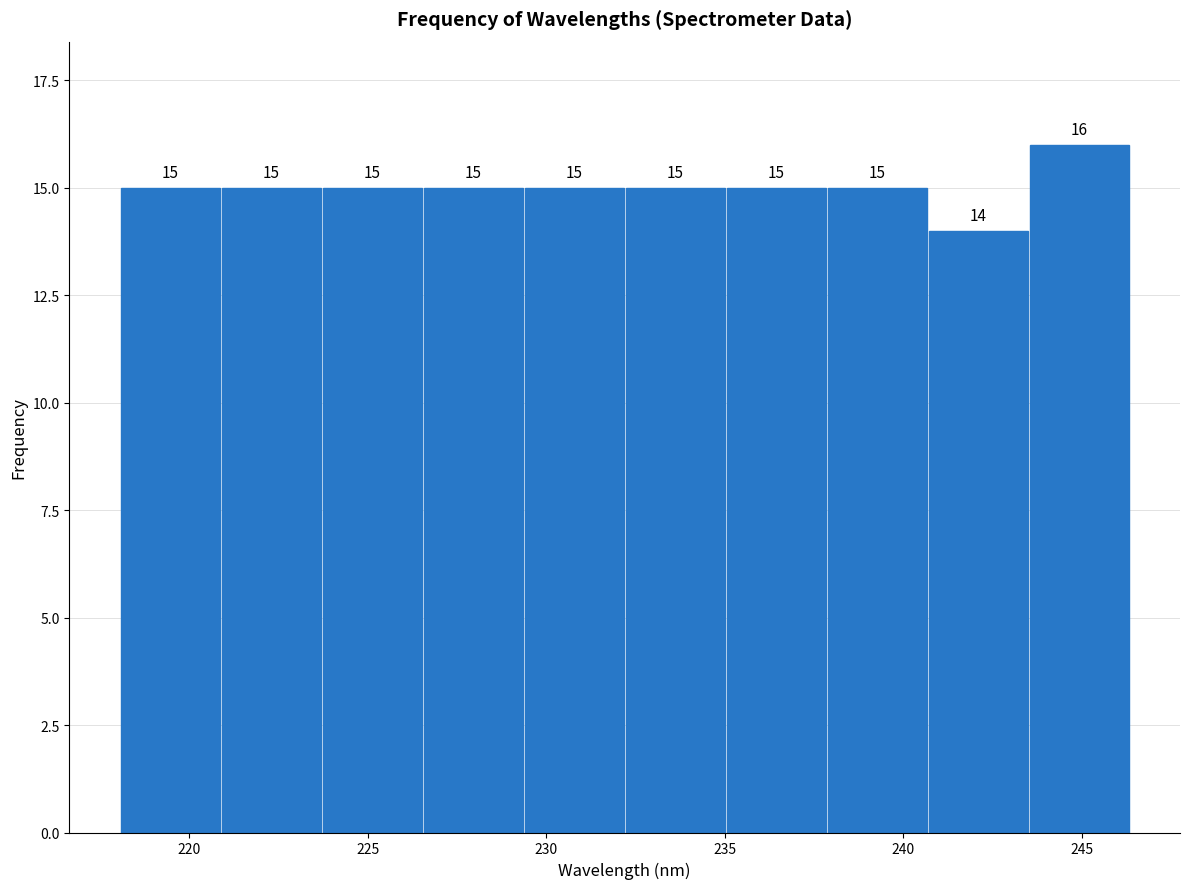

Reading left to right, transcribe this chart: for each bar, give the range it covers on the x-axis and its height. The bar edges are not printed on the chart, so give them approximately, as read against the axis.

218.0 to 221.0: 15
221.0 to 223.5: 15
223.5 to 226.5: 15
226.5 to 229.5: 15
229.5 to 232.0: 15
232.0 to 235.0: 15
235.0 to 238.0: 15
238.0 to 240.5: 15
240.5 to 243.5: 14
243.5 to 246.5: 16